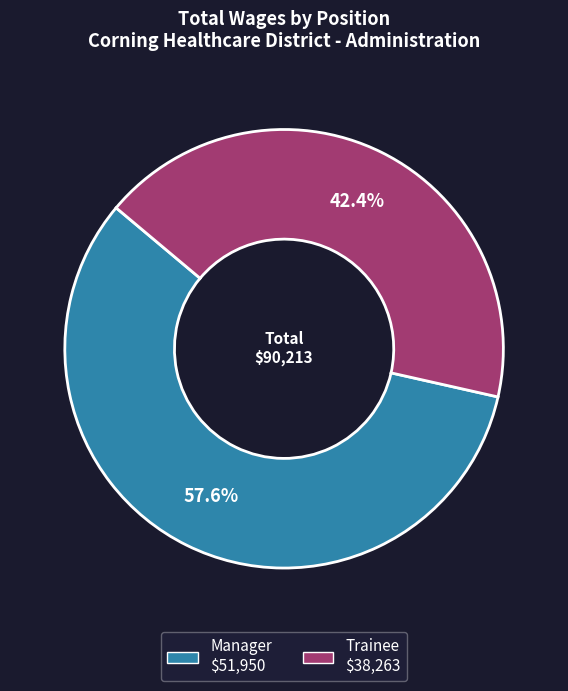

How many slices are in this pie chart?

2